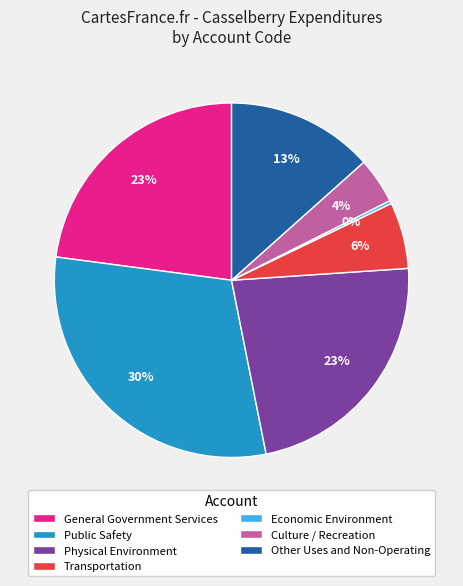

Which category has the biggest portion of the pie?

Public Safety